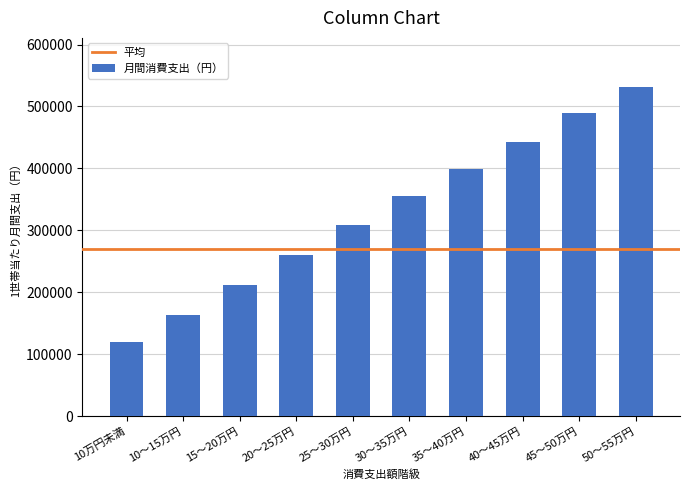

The value at 15～20万円 is 212291. True or false?

True